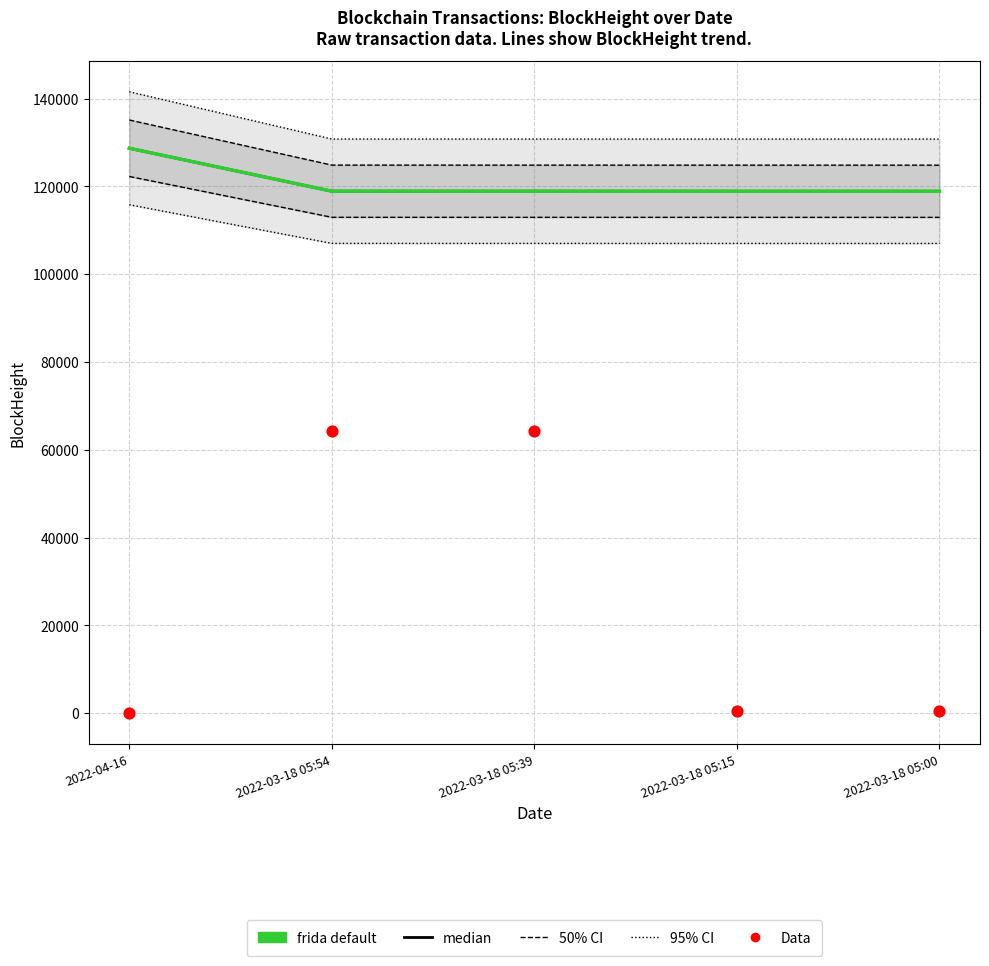

Which series has the widest spread of Y values?

Data